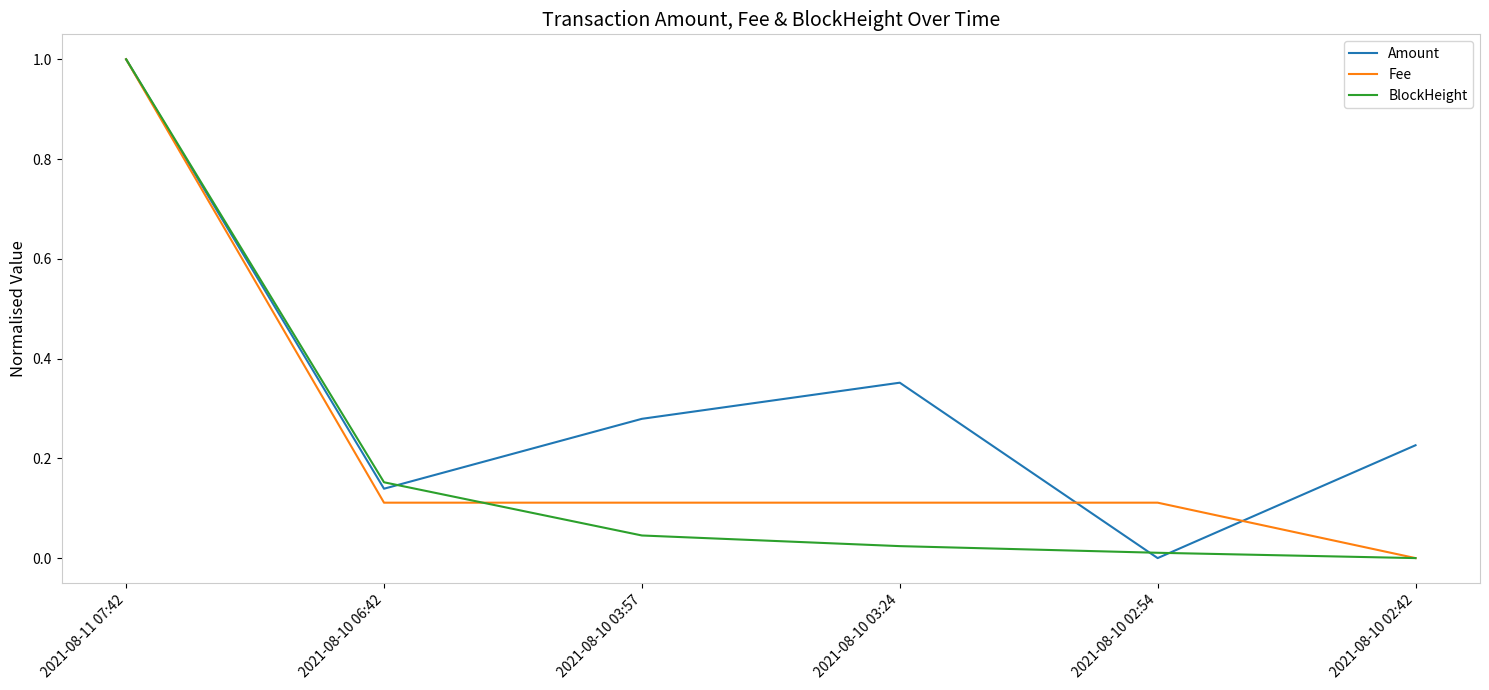

At which label is Fee closest to 0?

2021-08-10 02:42